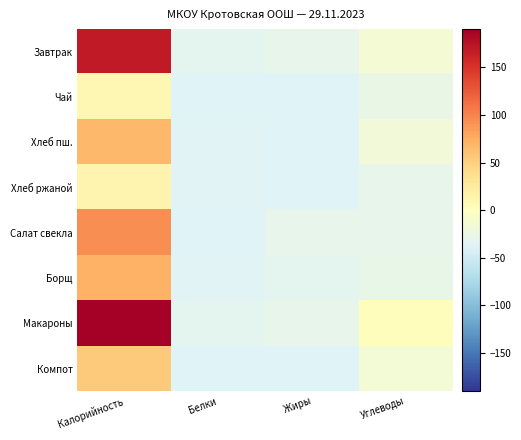

Rank the series at Углеводы from highest to lowest value.

Макароны, Завтрак, Компот, Хлеб пш., Чай, Борщ, Хлеб ржаной, Салат свекла